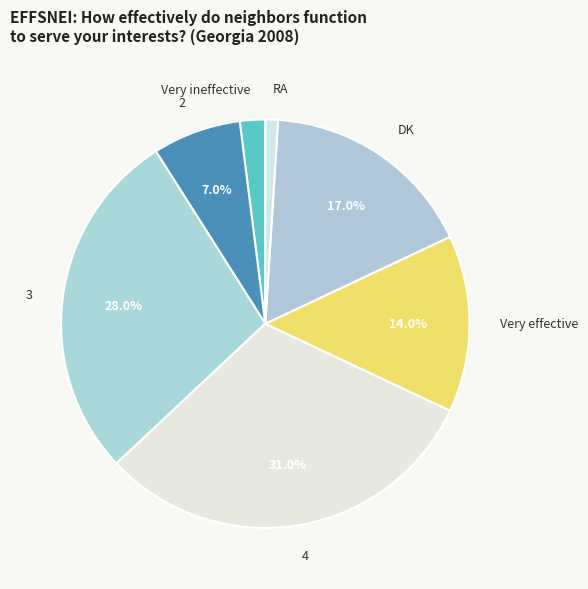

Rank the categories by value from highest to lowest.

4, 3, DK, Very effective, 2, Very ineffective, RA